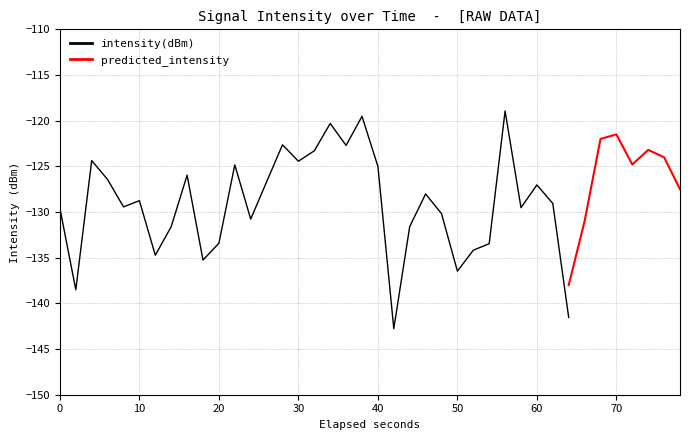

At how many categories does at least one series exceed -119?

1